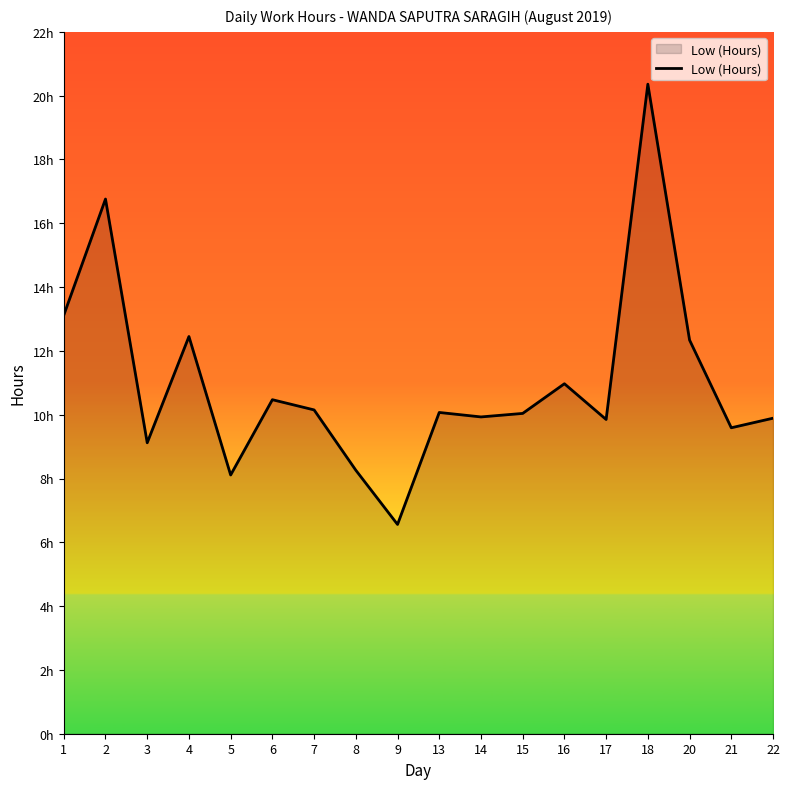

List the labels in order of value, smallest first.

9, 5, 8, 3, 21, 17, 22, 14, 15, 13, 7, 6, 16, 20, 4, 1, 2, 18